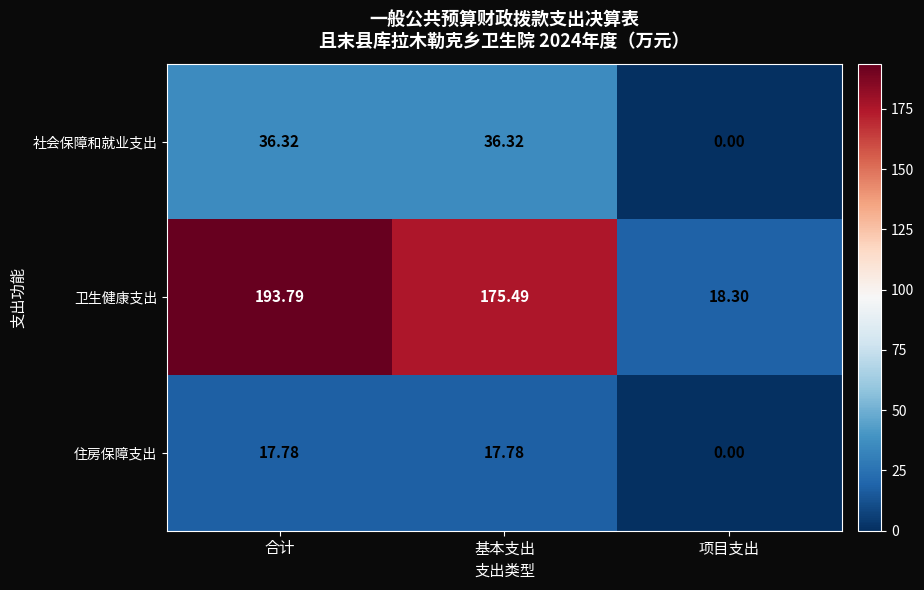

Count the number of categories in the chart.

3